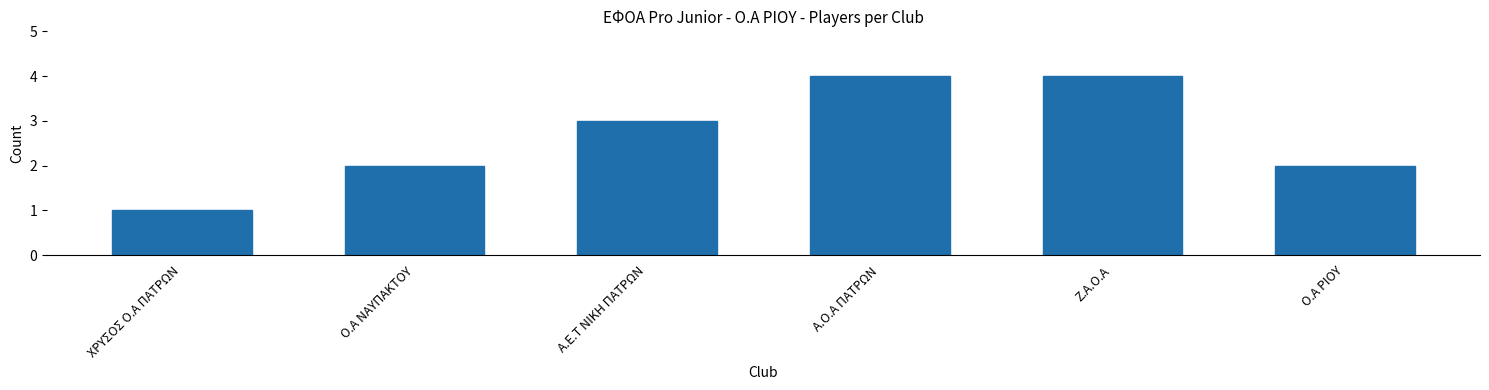

Reading left to right, list all the values displayed in this chart.

1	2	3	4	4	2